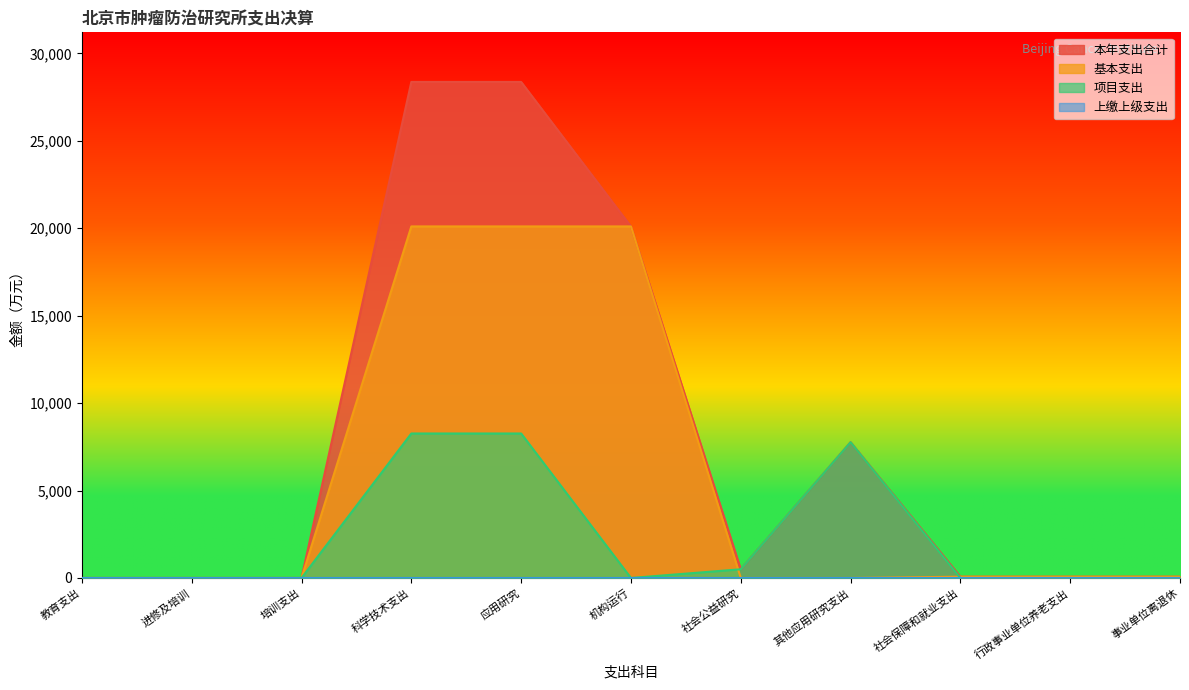

Which series has the largest range (max minus min)?

本年支出合计